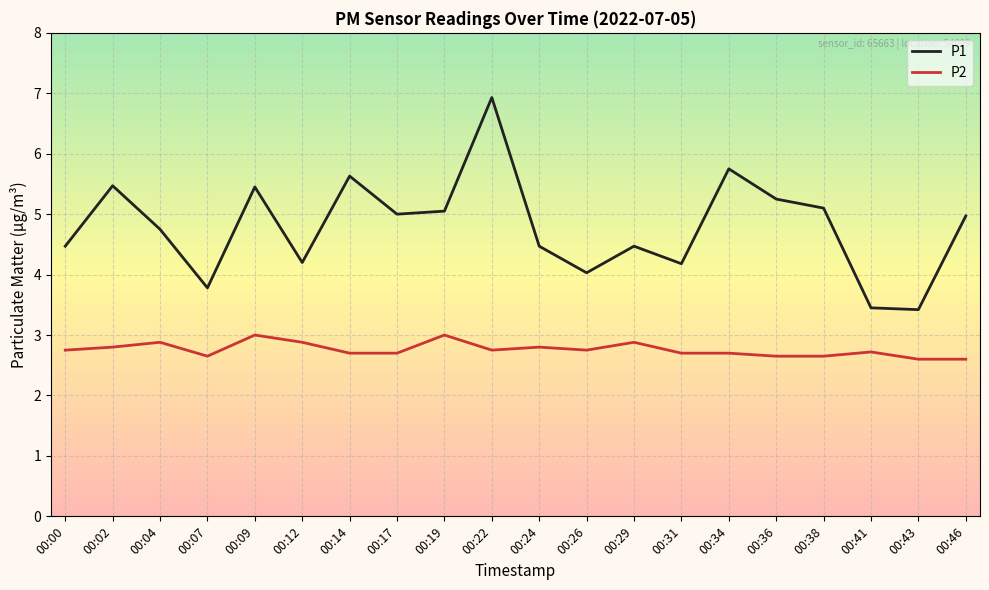

At which category does the chart reach its peak across all series?

00:22